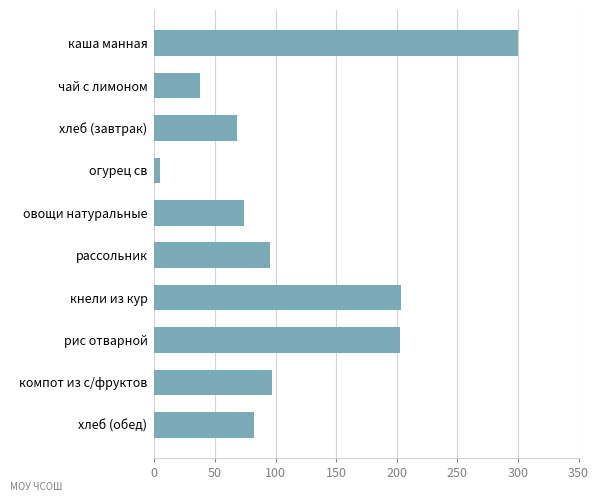

The value at овощи натуральные is 51.2. True or false?

False